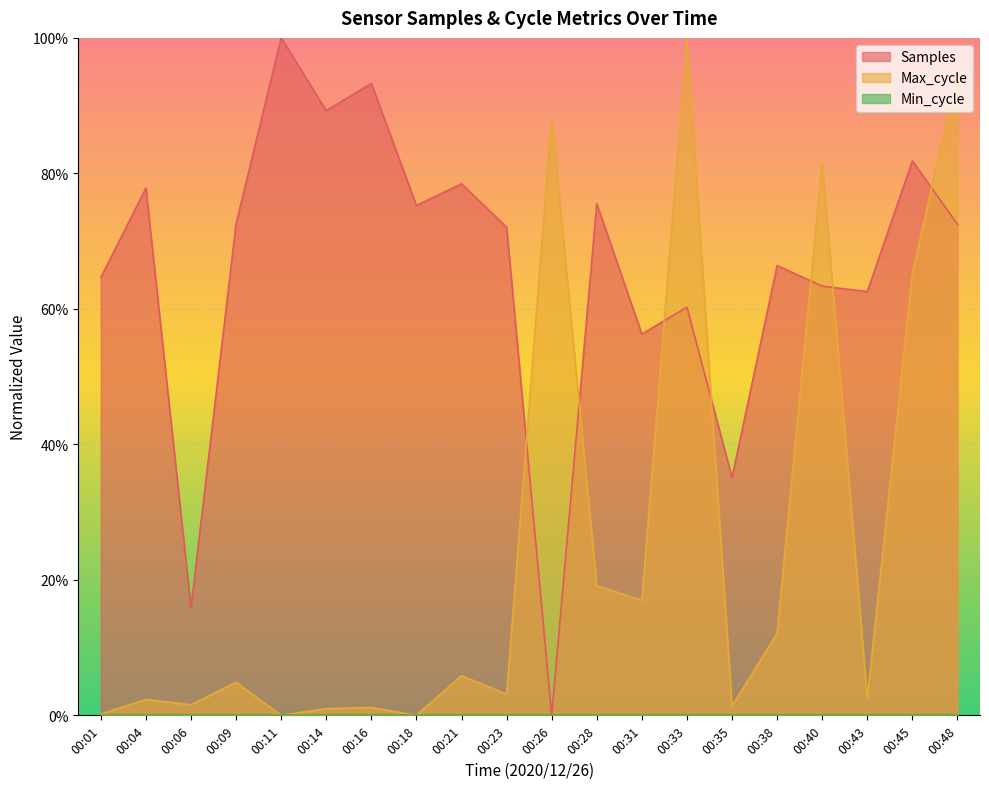

At how many categories does at least one series exceed 0?

20